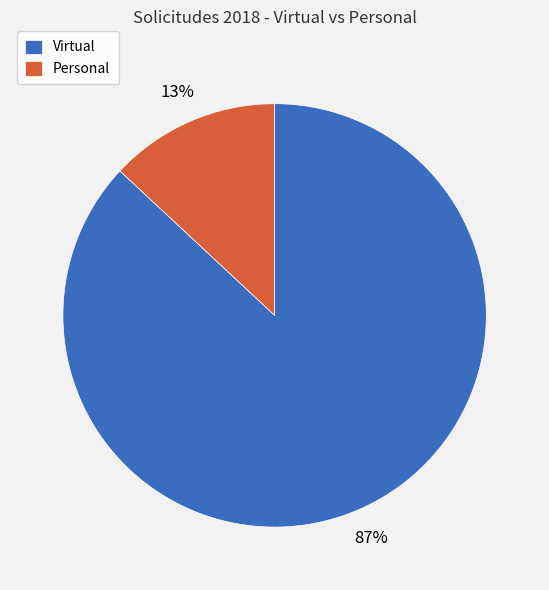

What is the majority slice?

Virtual